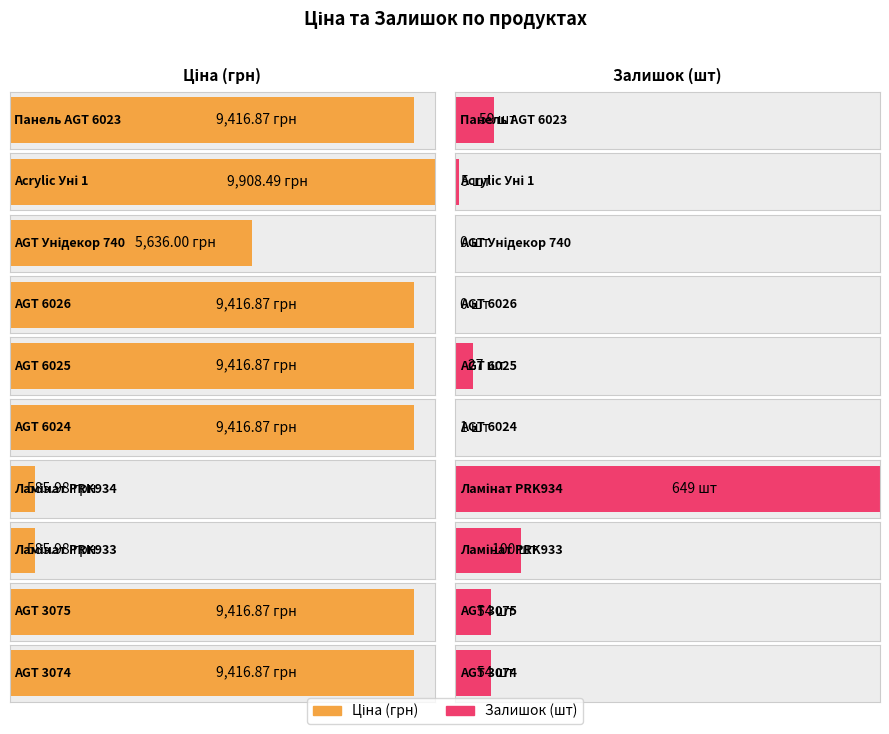

Reading left to right, transcribe all the data shown in this chart.

Ціна: 9416.9	9908.5	5636.0	9416.9	9416.9	9416.9	586.0	586.0	9416.9	9416.9
Залишок: 59.0	5.0	0.0	0.0	27.0	1.0	649.0	100.0	54.0	54.0